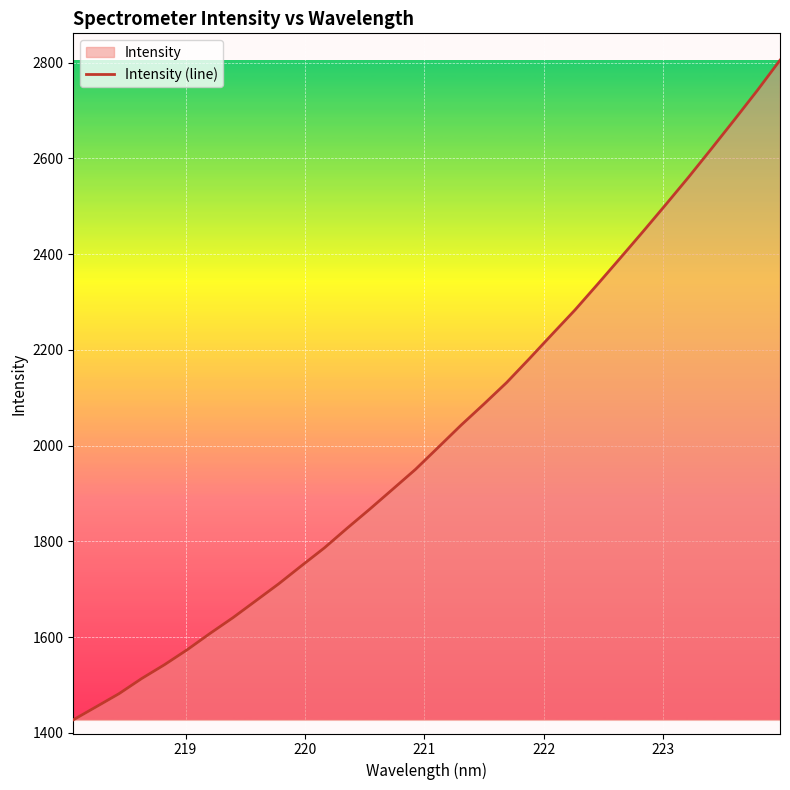

What is the maximum value shown in the chart?

2805.4